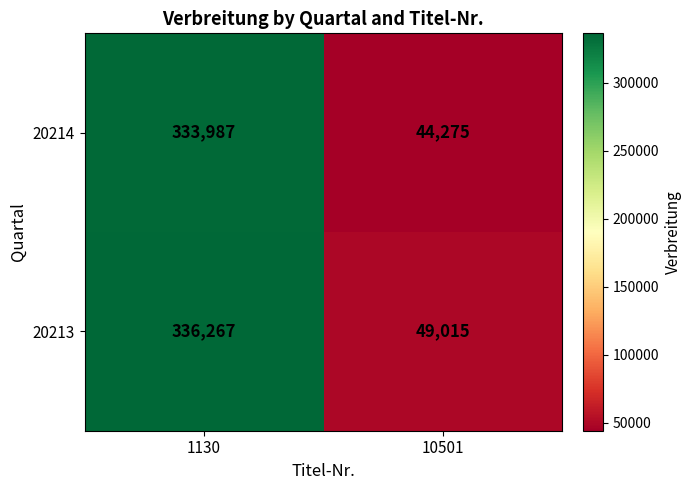

Which label corresponds to the largest value in the chart?

1130